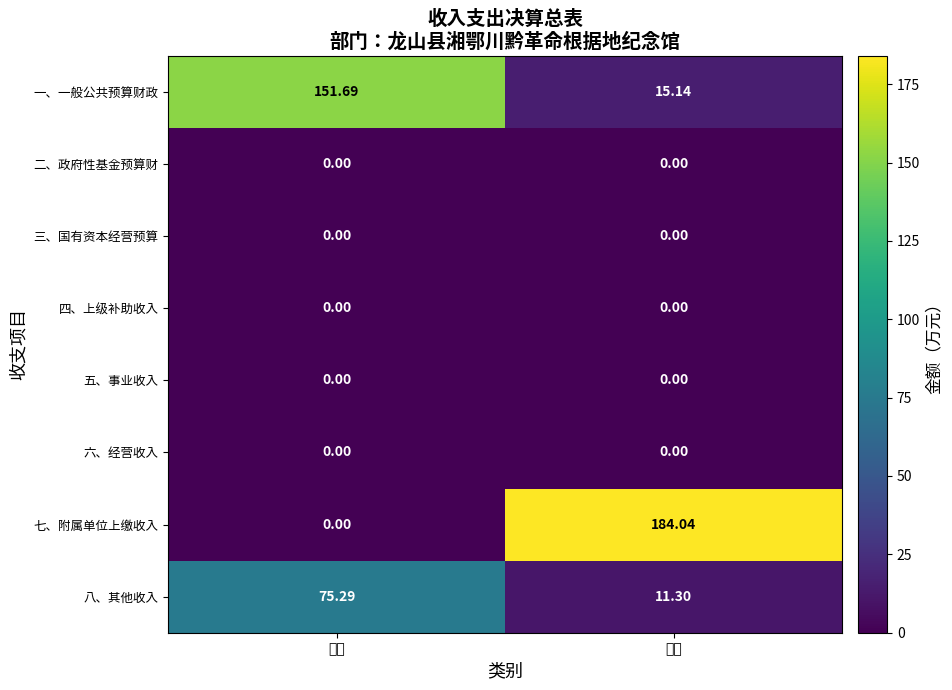

Which series has the largest total across all categories?

七、附属单位上缴收入